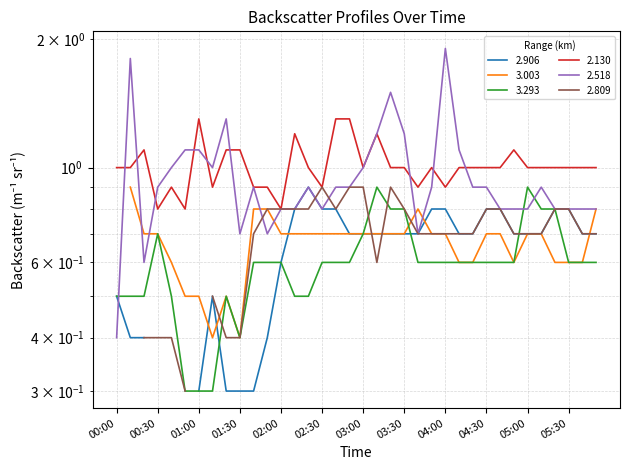

What is the spread (max minus min) of values at 00:40?

0.5